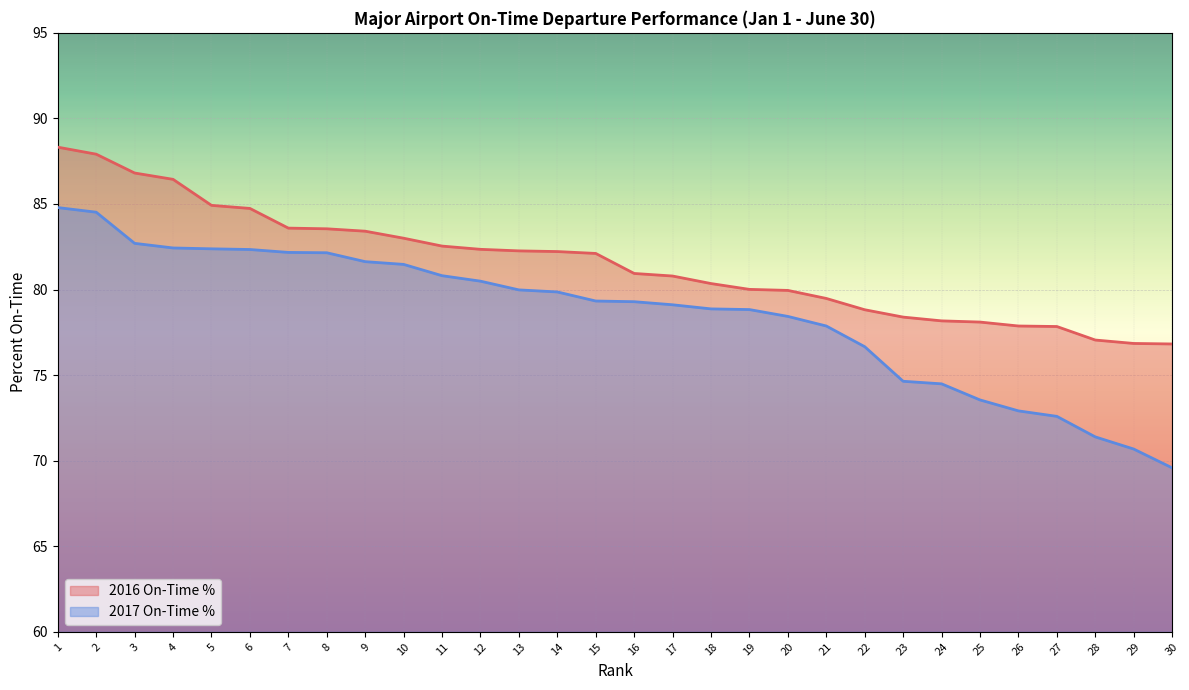

Reading right to left, extract all data points from this chart.

2016 On-Time %: 76.8	76.8	77.0	77.8	77.9	78.1	78.2	78.4	78.8	79.5	80.0	80.0	80.3	80.8	80.9	82.1	82.2	82.3	82.3	82.5	83.0	83.4	83.5	83.6	84.7	84.9	86.4	86.8	87.9	88.3
2017 On-Time %: 69.6	70.7	71.4	72.6	72.9	73.5	74.5	74.6	76.7	77.9	78.4	78.8	78.9	79.1	79.3	79.3	79.9	80.0	80.5	80.8	81.5	81.6	82.2	82.2	82.3	82.4	82.4	82.7	84.5	84.8